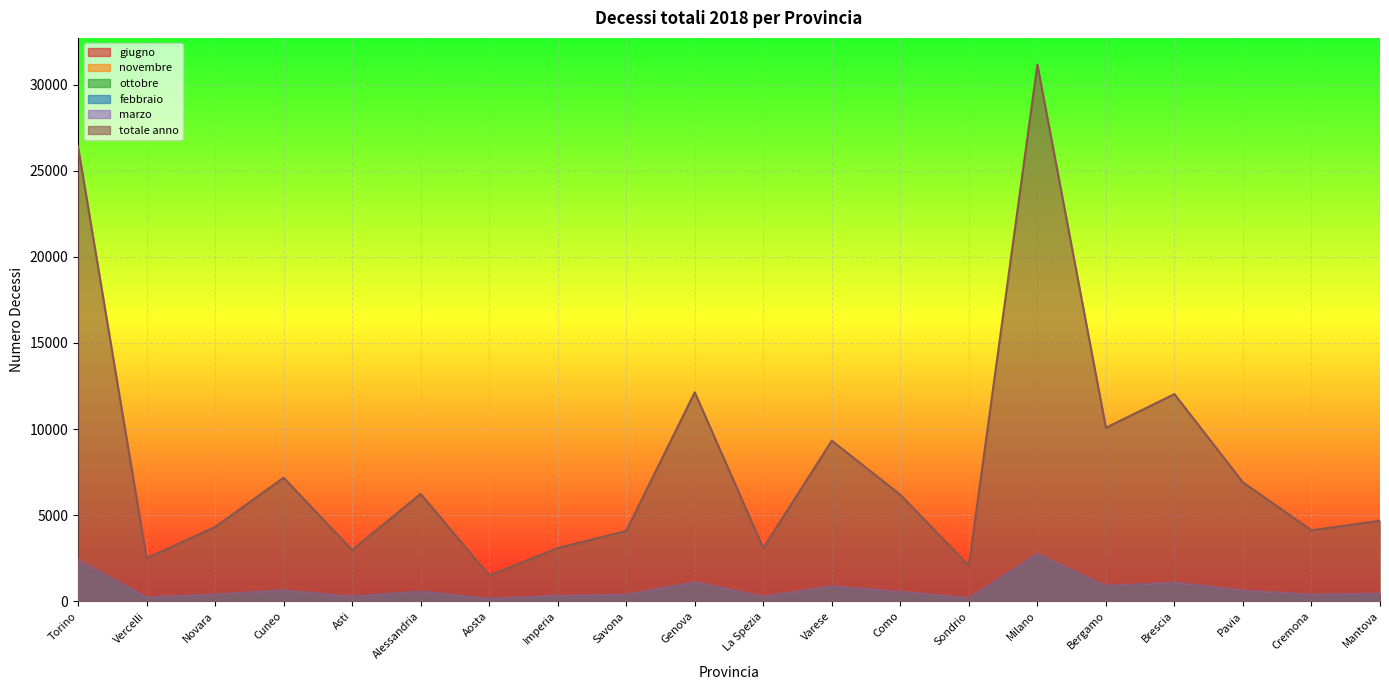

Reading left to right, transcribe all the data shown in this chart.

totale anno: 26408	2493	4308	7171	2968	6233	1494	3084	4082	12135	3082	9324	6181	2063	31170	10076	12030	6901	4117	4672
ottobre: 2078	208	359	614	236	533	129	236	312	937	240	719	508	153	2604	798	1018	586	332	376
novembre: 2051	218	344	562	211	517	125	185	291	985	254	756	453	140	2536	845	976	604	371	408
giugno: 1923	203	328	537	213	457	110	234	292	881	247	712	467	144	2245	771	889	474	292	347
febbraio: 2169	173	380	600	268	552	135	264	356	1063	259	827	508	177	2594	897	1001	581	373	396
marzo: 2433	228	376	636	262	540	139	312	380	1109	268	866	543	179	2751	882	1086	631	368	446